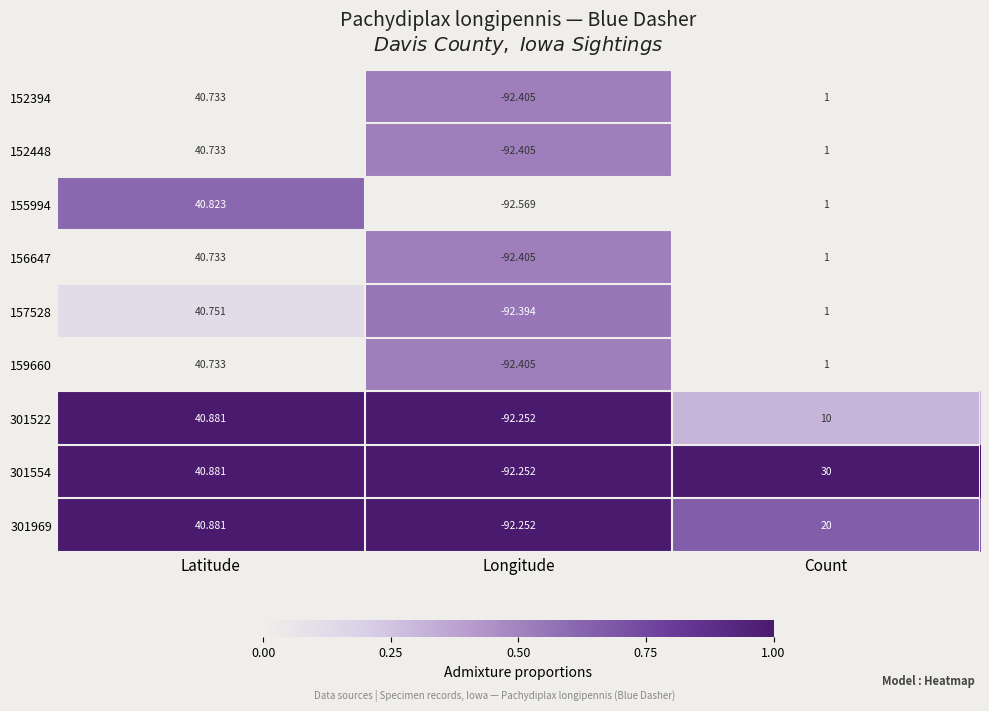

What is the greatest value displayed?

40.9